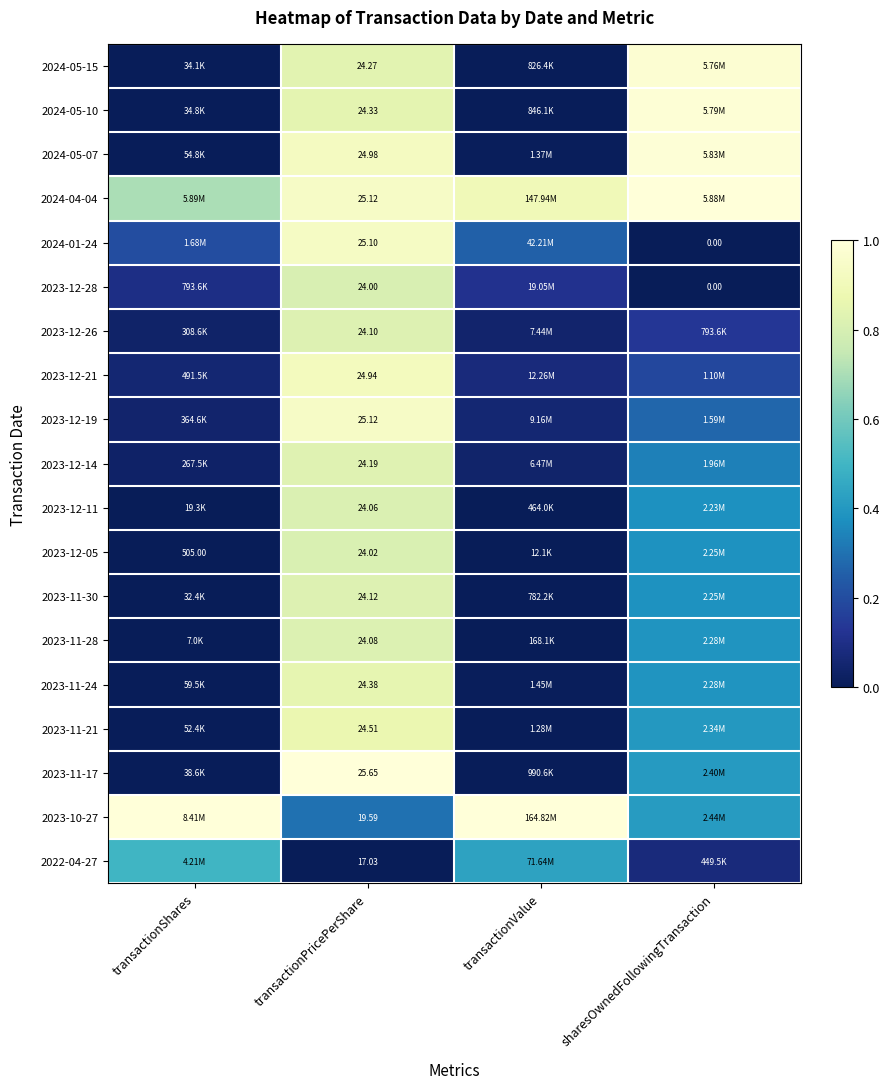

What is the sum of all 2024-05-07 values?

1.9